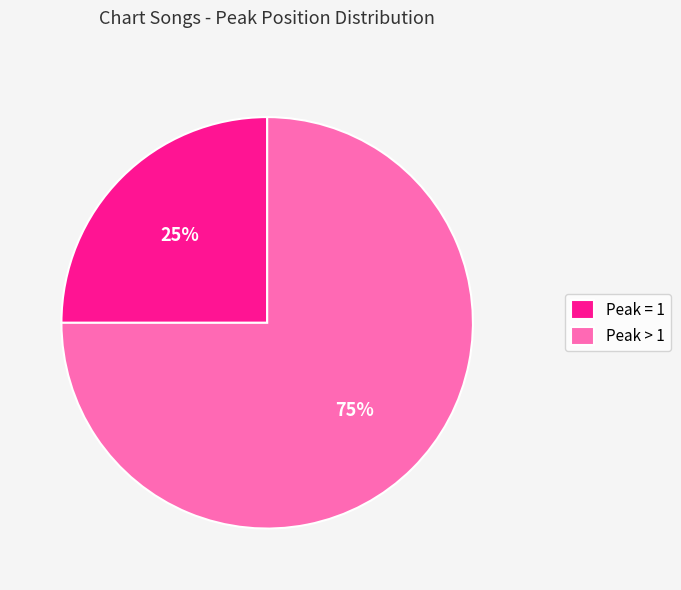

Which slice is the smallest?

Peak = 1